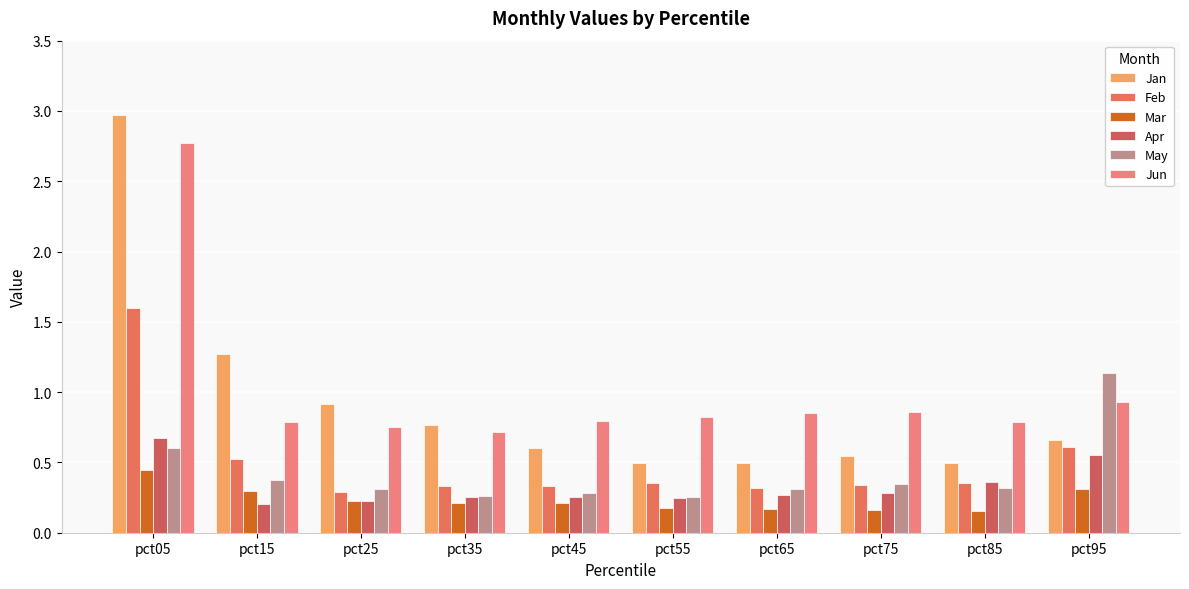

Reading left to right, extract all data points from this chart.

Jan: pct05=3.0	pct15=1.3	pct25=0.9	pct35=0.8	pct45=0.6	pct55=0.5	pct65=0.5	pct75=0.5	pct85=0.5	pct95=0.7
Feb: pct05=1.6	pct15=0.5	pct25=0.3	pct35=0.3	pct45=0.3	pct55=0.4	pct65=0.3	pct75=0.3	pct85=0.4	pct95=0.6
Mar: pct05=0.4	pct15=0.3	pct25=0.2	pct35=0.2	pct45=0.2	pct55=0.2	pct65=0.2	pct75=0.2	pct85=0.2	pct95=0.3
Apr: pct05=0.7	pct15=0.2	pct25=0.2	pct35=0.3	pct45=0.3	pct55=0.2	pct65=0.3	pct75=0.3	pct85=0.4	pct95=0.6
May: pct05=0.6	pct15=0.4	pct25=0.3	pct35=0.3	pct45=0.3	pct55=0.3	pct65=0.3	pct75=0.4	pct85=0.3	pct95=1.1
Jun: pct05=2.8	pct15=0.8	pct25=0.8	pct35=0.7	pct45=0.8	pct55=0.8	pct65=0.9	pct75=0.9	pct85=0.8	pct95=0.9